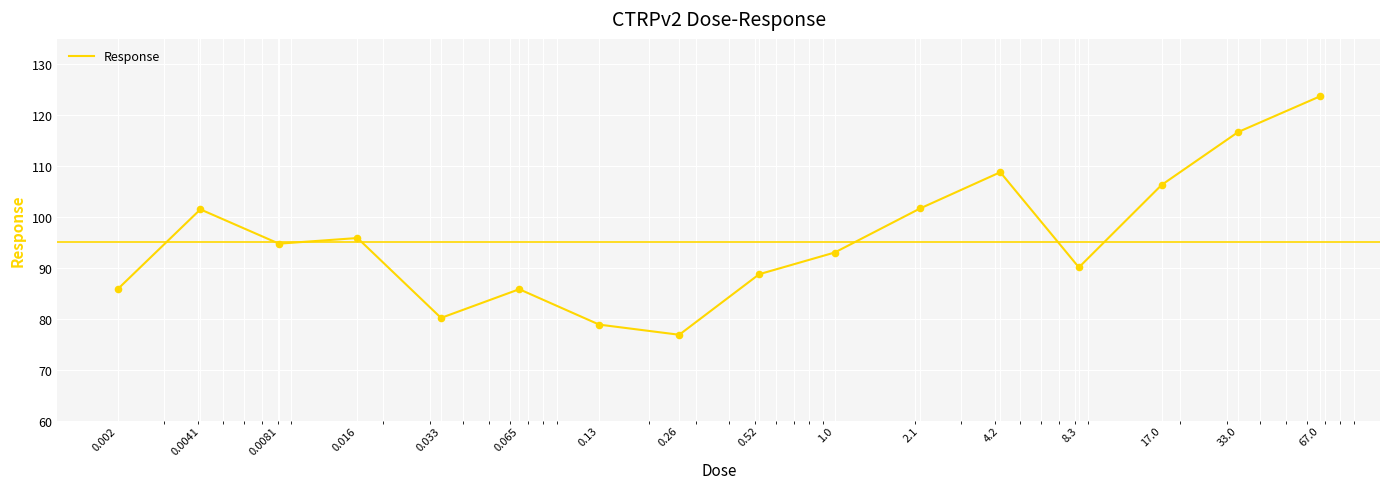

What is the greatest value displayed?

123.7